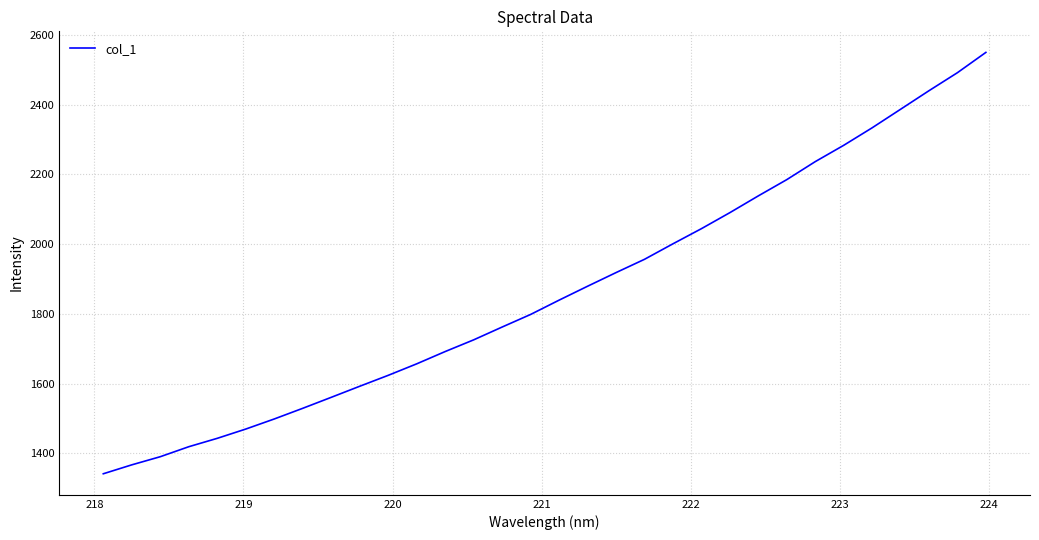

What is the smallest value displayed?

1341.9